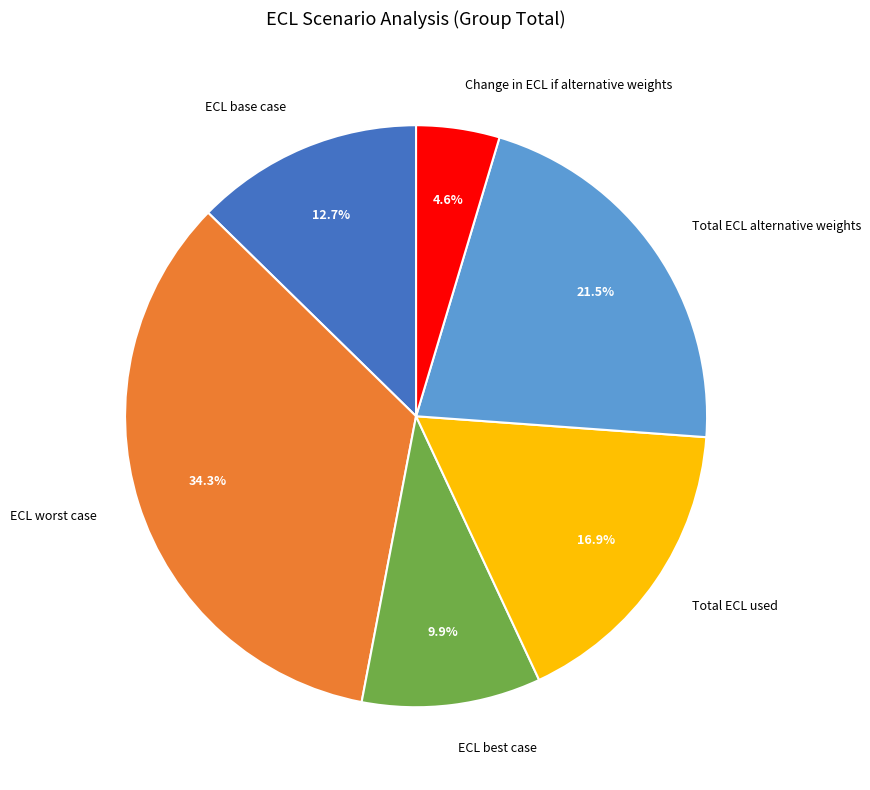

Rank the categories by value from lowest to highest.

Change in ECL if alternative weights, ECL best case, ECL base case, Total ECL used, Total ECL alternative weights, ECL worst case